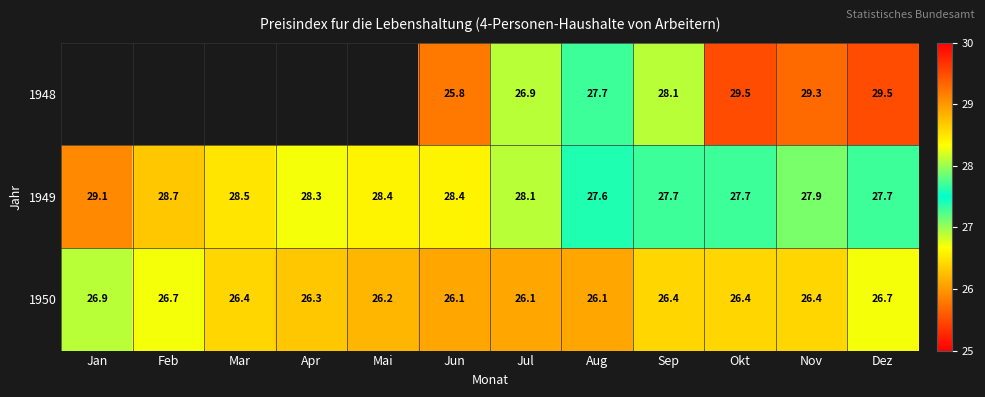

At which category is the sum across all series the highest?

Dez